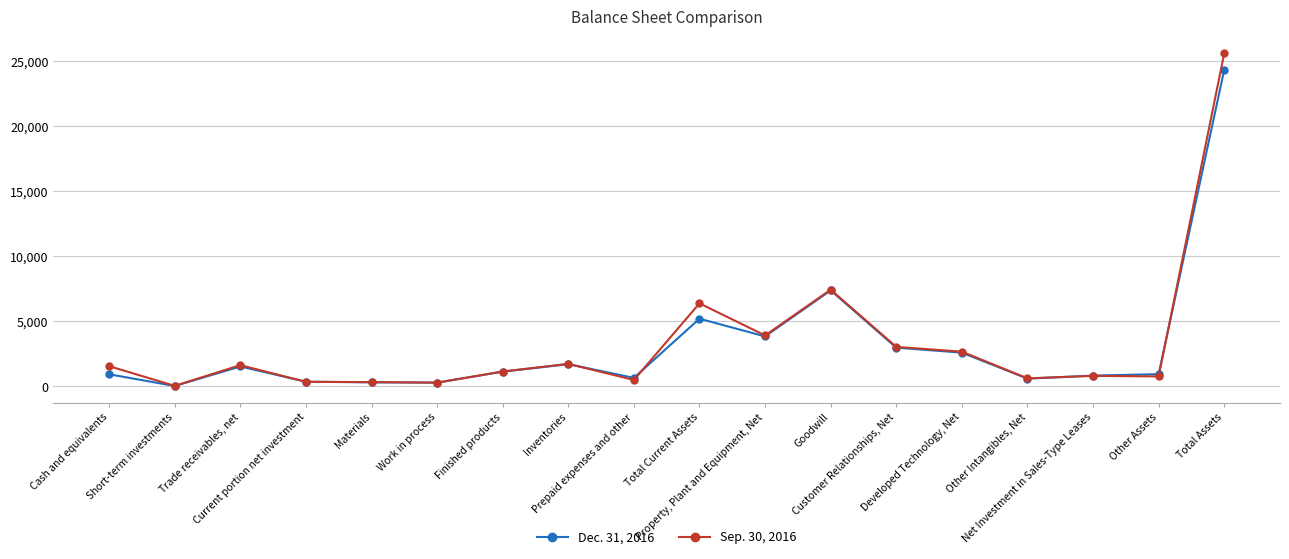

What is the difference between the maximum and minimum values in the Dec. 31, 2016 series?

24300